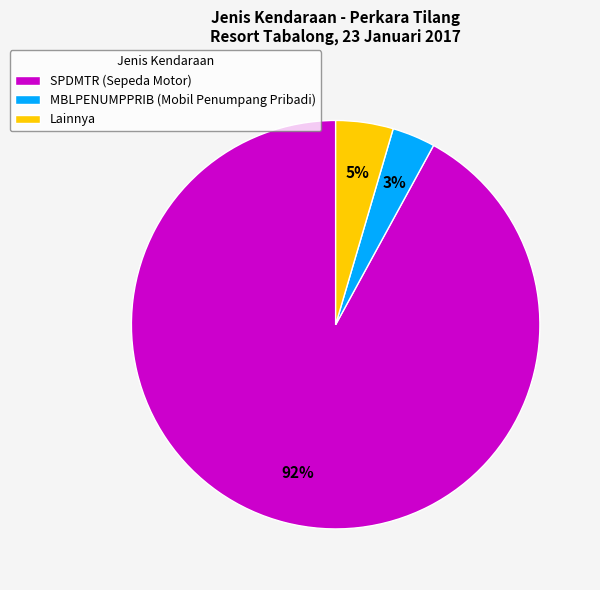

Combined, do Lainnya and SPDMTR (Sepeda Motor) account for over 50%?

Yes